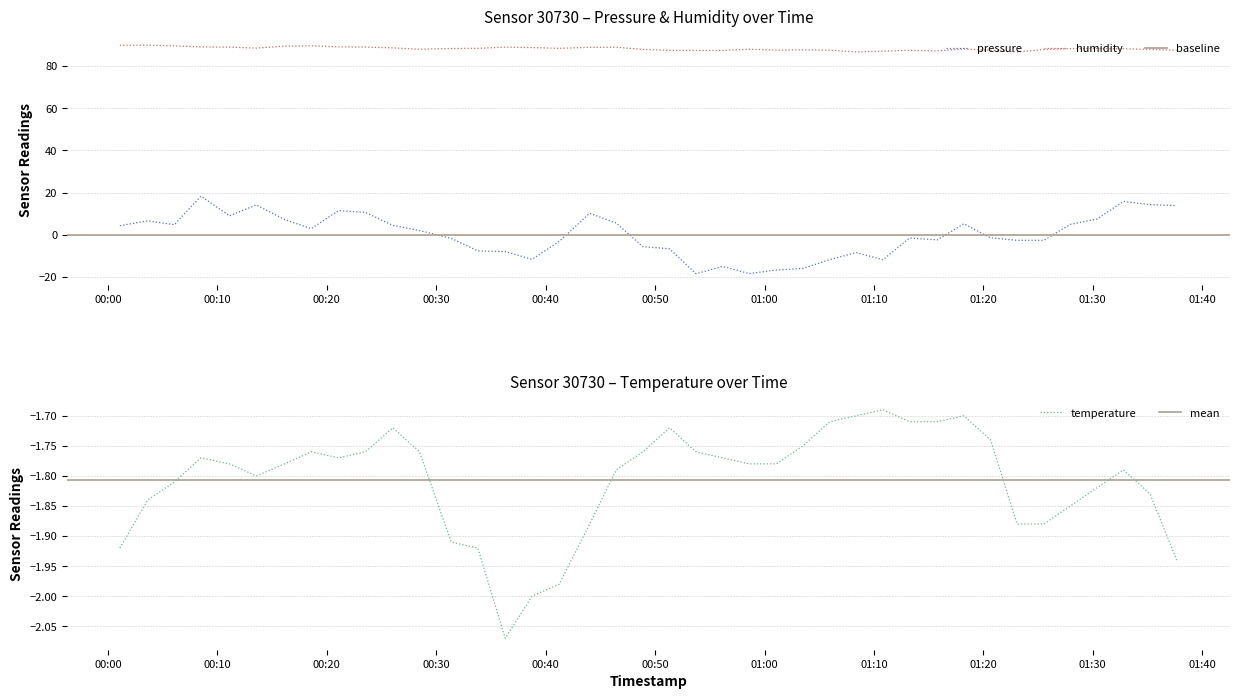

True or false: humidity and pressure cross at least once.

False